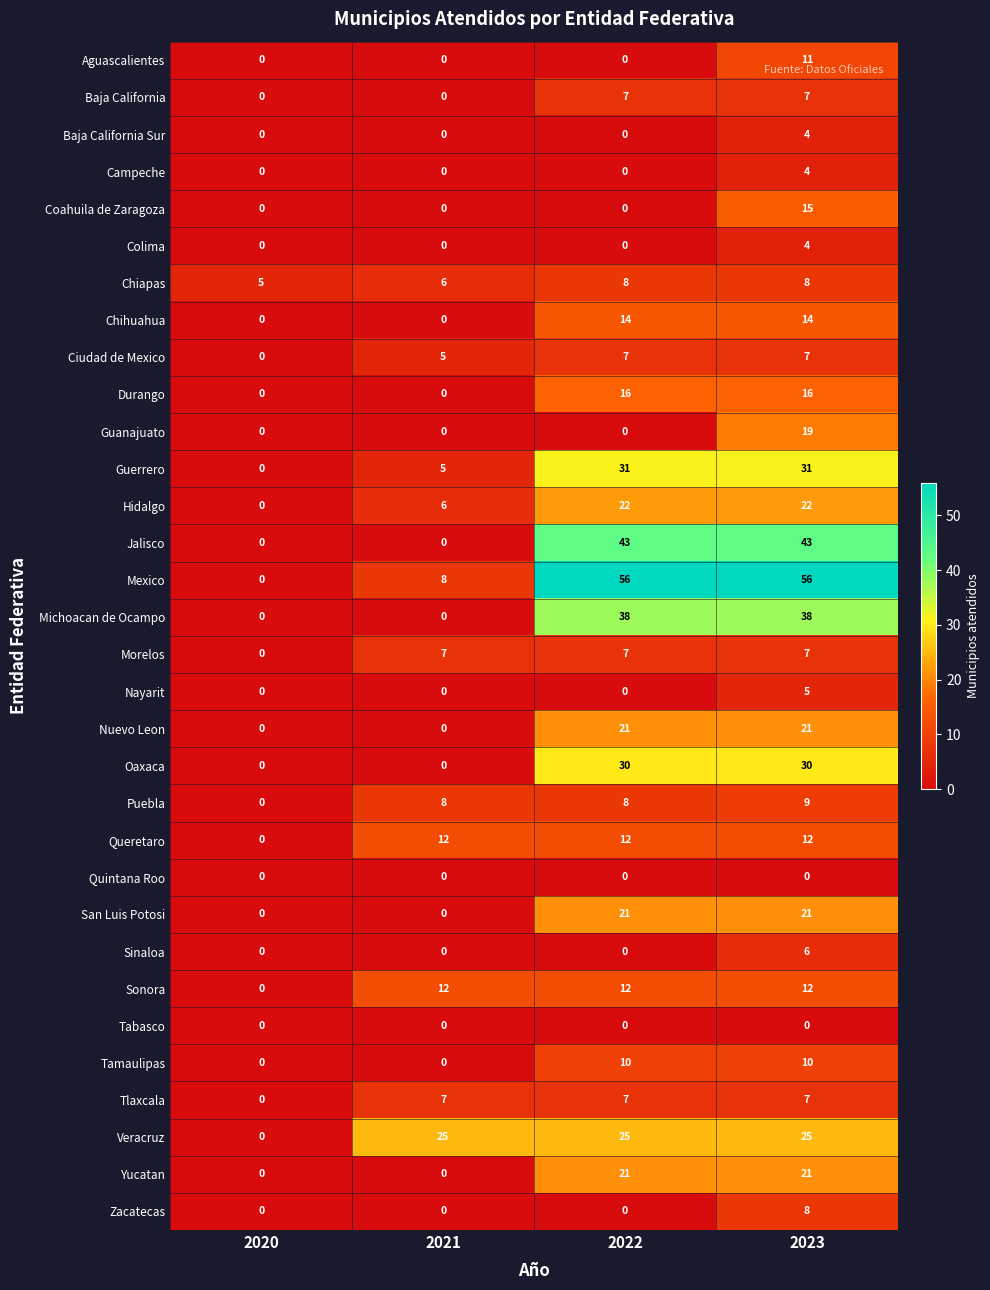

At which category is the sum across all series the highest?

2023